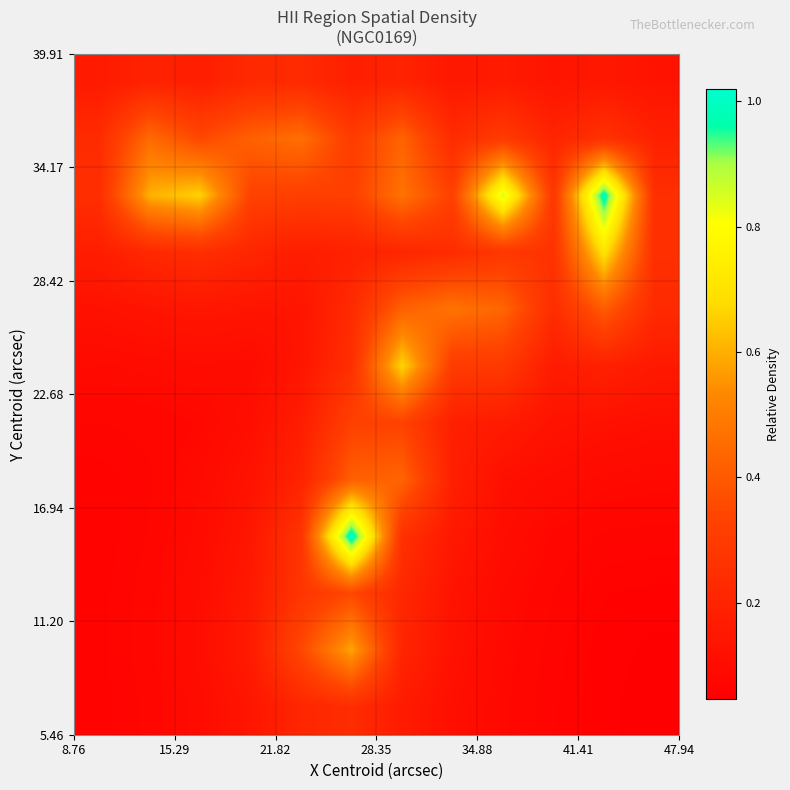

How many categories are shown in the chart?

12